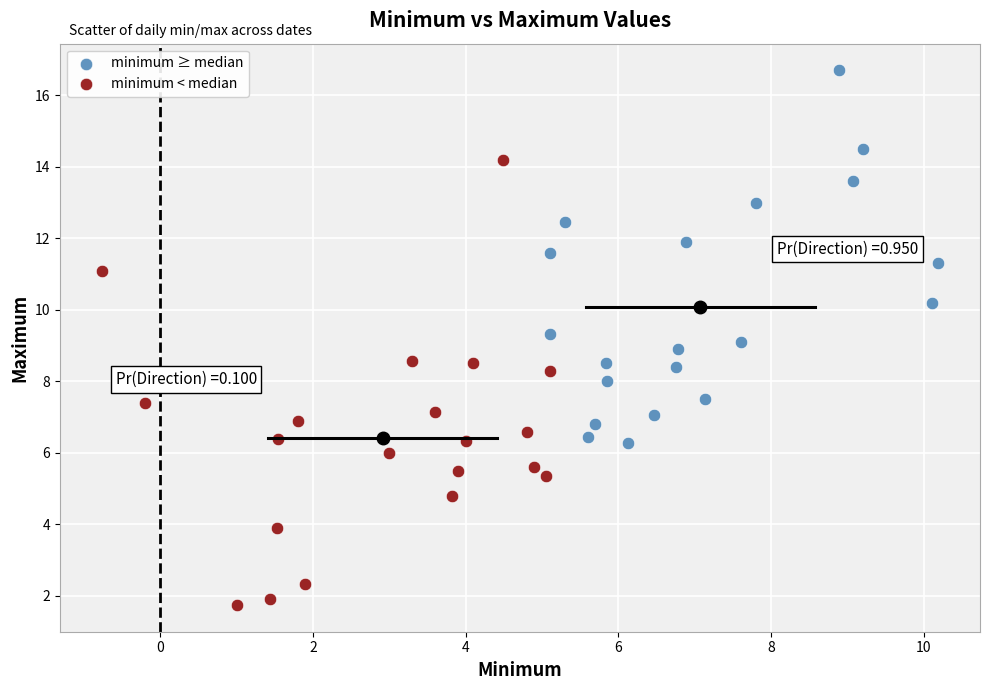

Which series contains the lowest Y value?

minimum < median